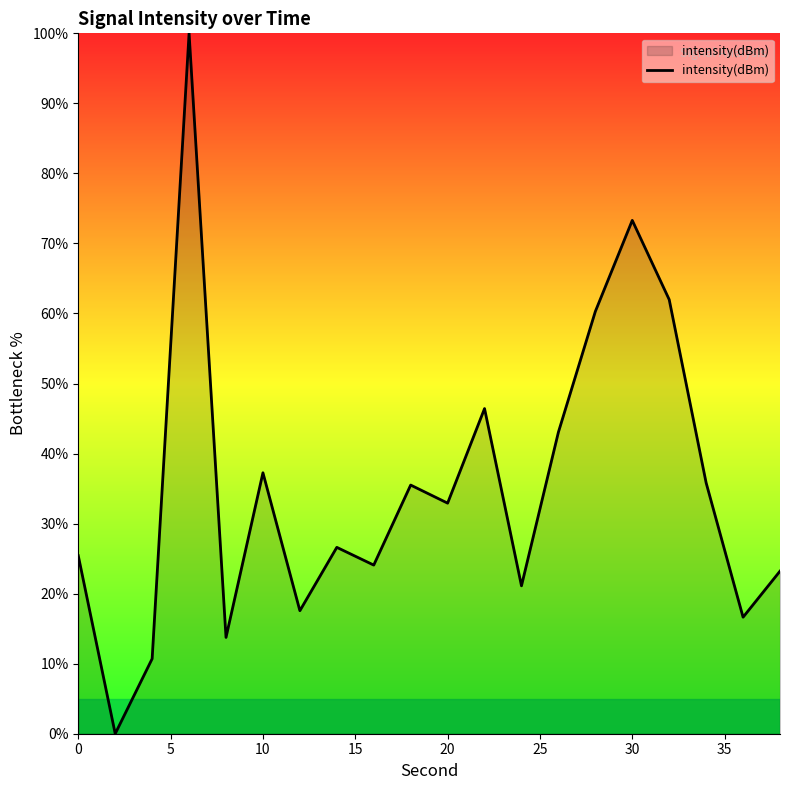

What is the difference between the maximum and minimum values?

100.0